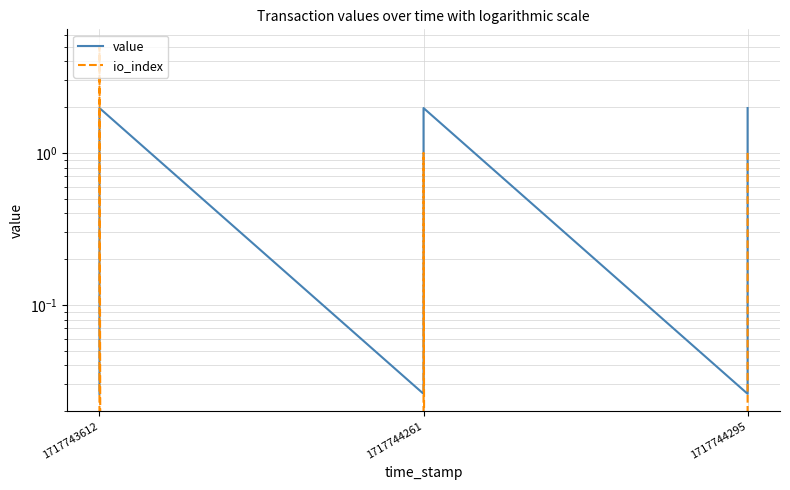

List the series in order of their overall mean, highest first.

io_index, value